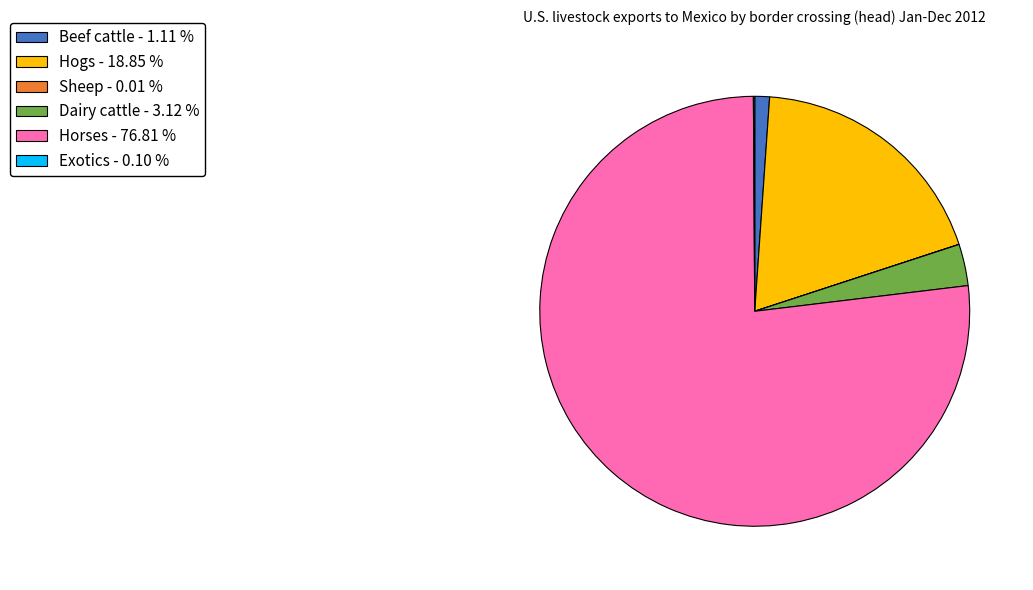

Which category has the biggest portion of the pie?

Horses - 76.81 %